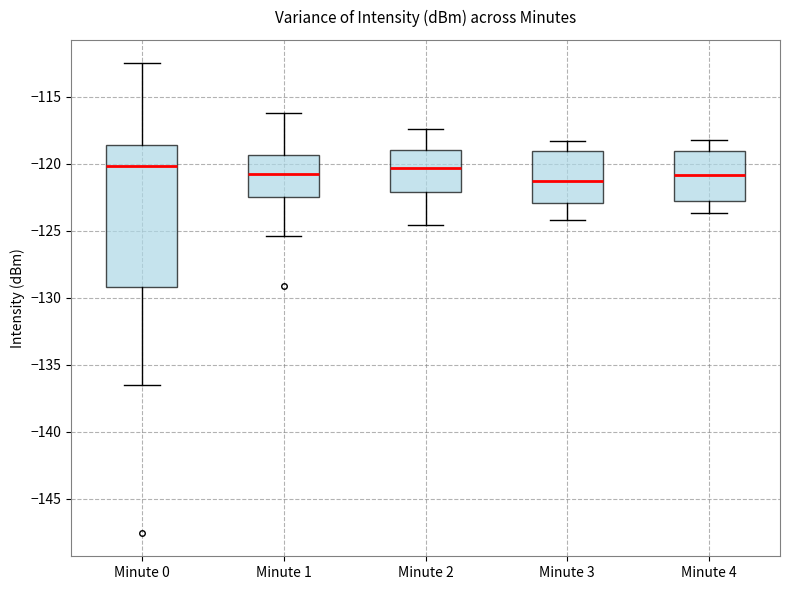

Reading left to right, transcribe this box plot: for each box, give where its median line is, the range the box spans, and where its two whiskers end, as read against the y-axis. The values are not printed on the chart, so give them approximately, as read against the axis.

Minute 0: median -120.0, box -129.0 to -118.5, whiskers -136.5 to -112.5
Minute 1: median -120.5, box -122.5 to -119.5, whiskers -125.5 to -116.0
Minute 2: median -120.5, box -122.0 to -119.0, whiskers -124.5 to -117.5
Minute 3: median -121.0, box -123.0 to -119.0, whiskers -124.0 to -118.5
Minute 4: median -121.0, box -123.0 to -119.0, whiskers -123.5 to -118.0